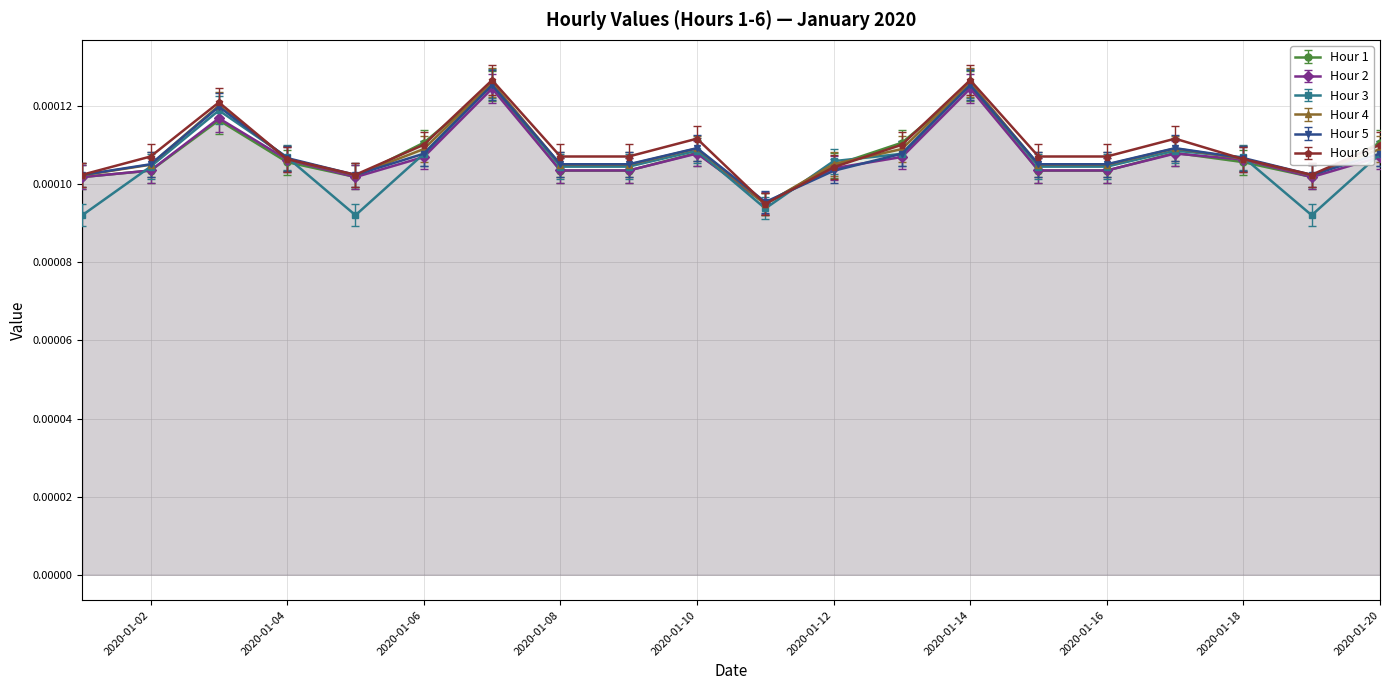

Which series ends up on top after the final intersection of Hour 3 and Hour 1?

Hour 1